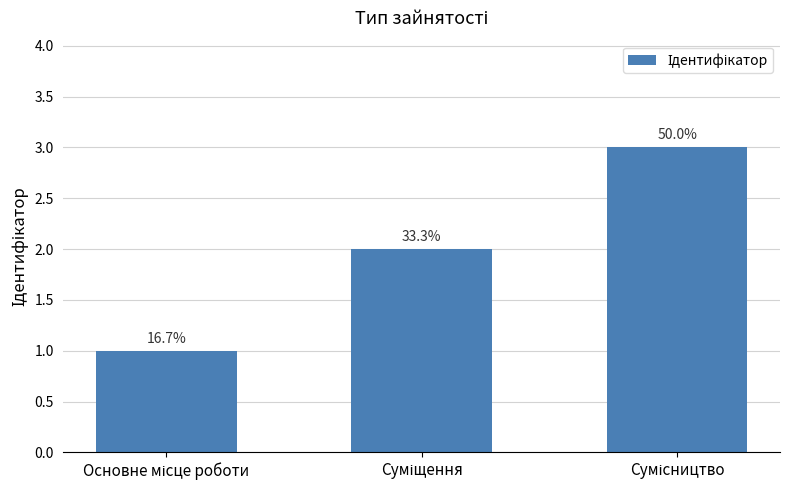

Reading left to right, transcribe all the data shown in this chart.

Основне місце роботи=1	Суміщення=2	Сумісництво=3